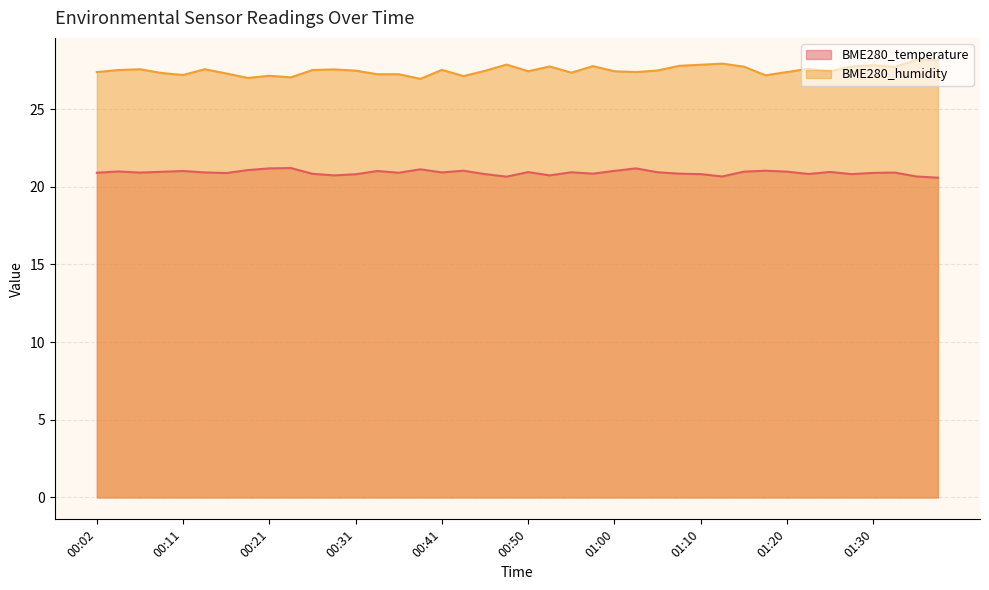

Does the chart have visible grid lines?

Yes